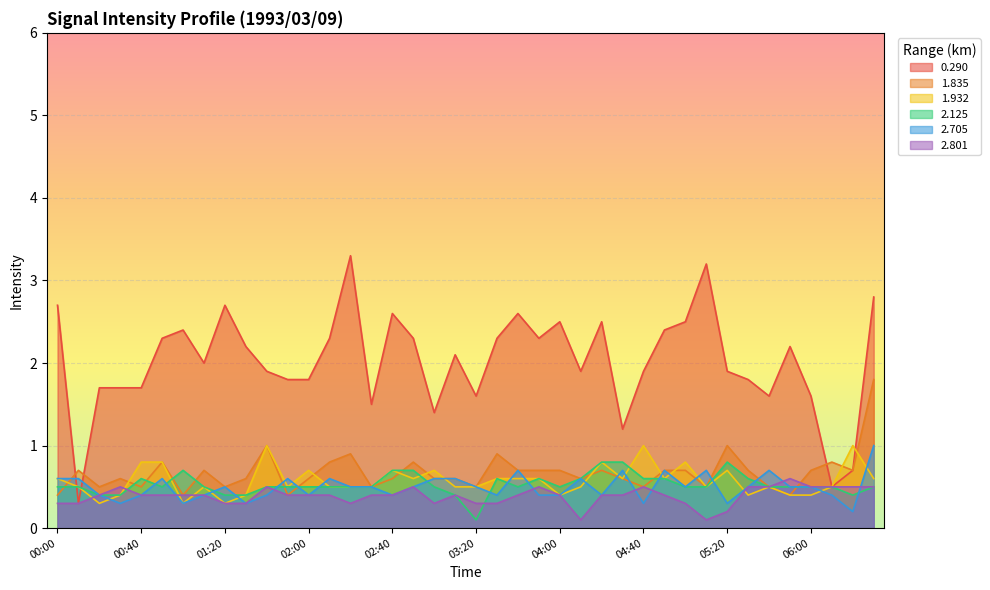

At which label does 1.835 reach its minimum?

00:00